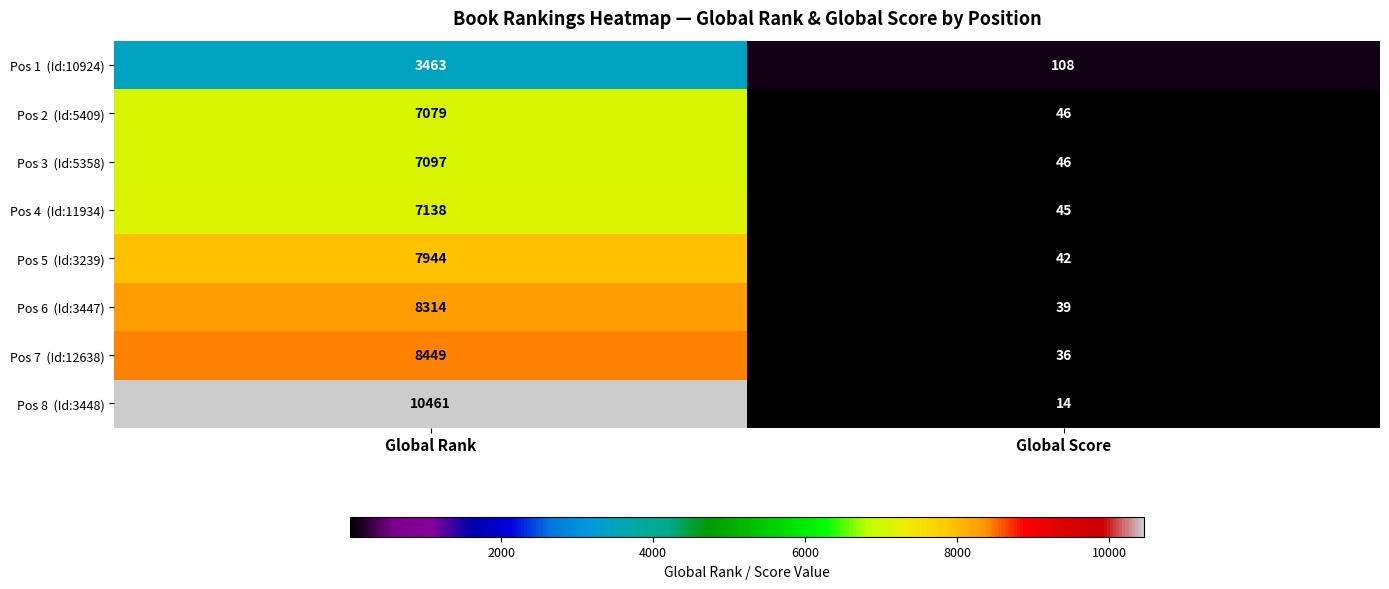

Which label corresponds to the smallest value in the chart?

Global Score